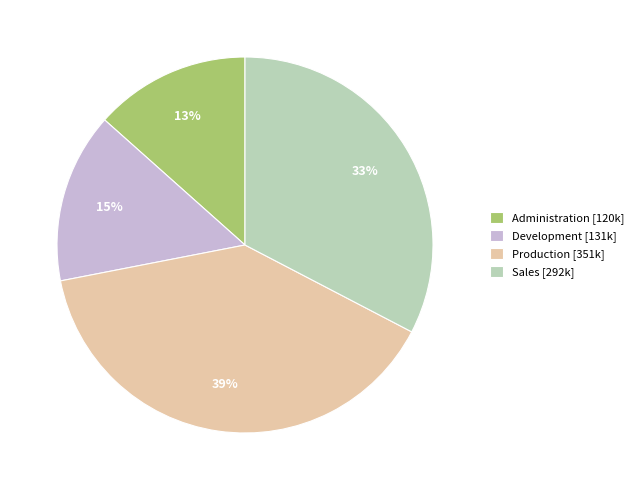

Combined, do Sales and Development account for over 50%?

No